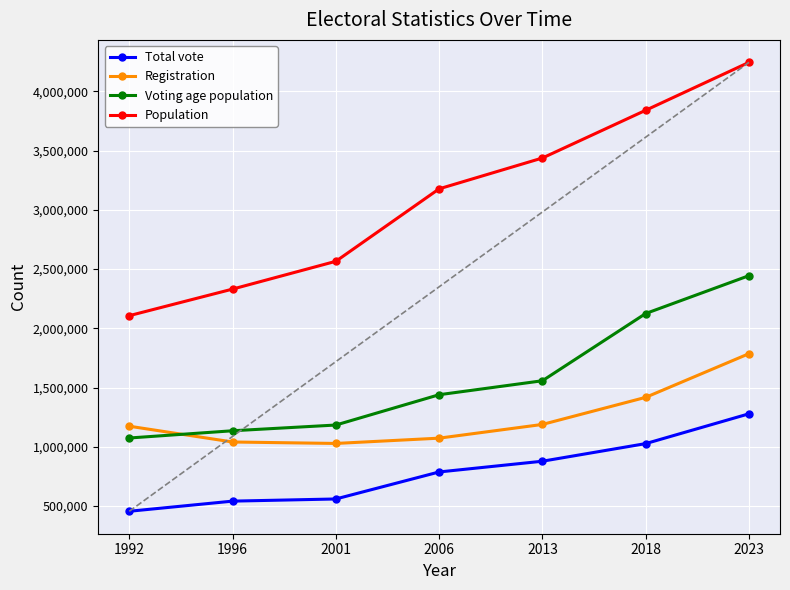

Which series has the widest spread of values?

Population